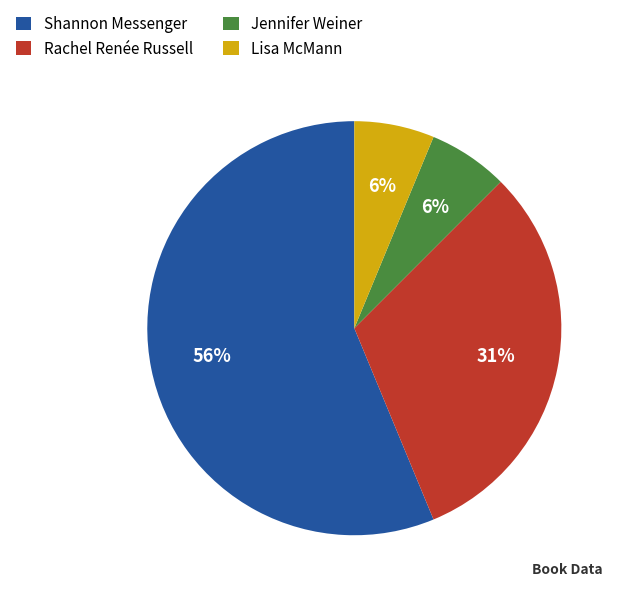

Is there any slice that represents more than half of the pie?

Yes